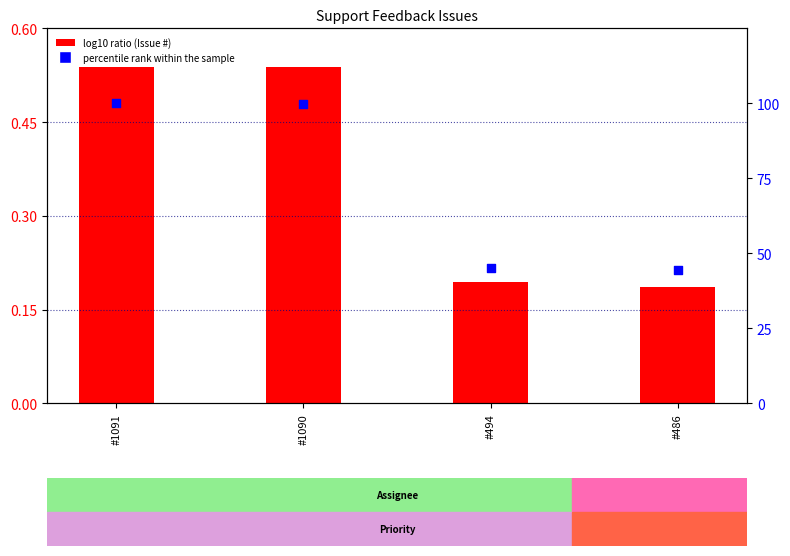

At how many categories does at least one series exceed 25?

4